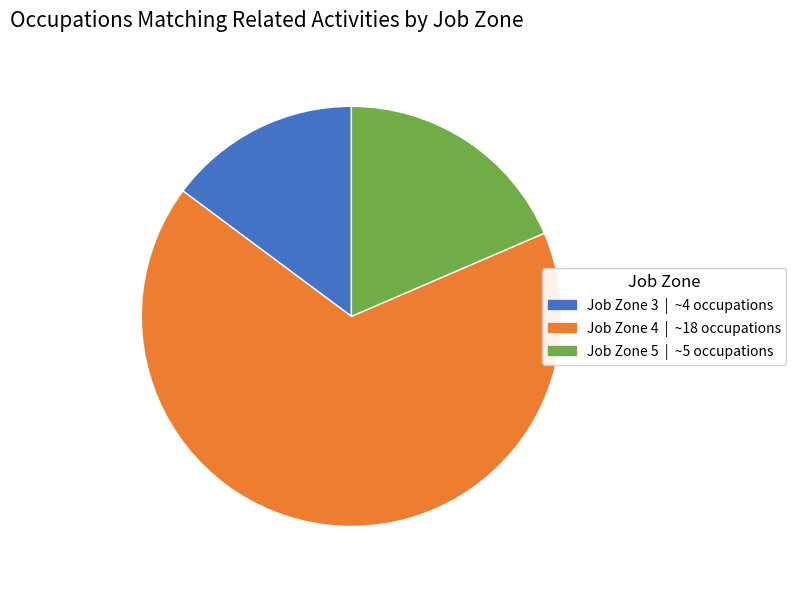

Count the number of slices in the pie.

3